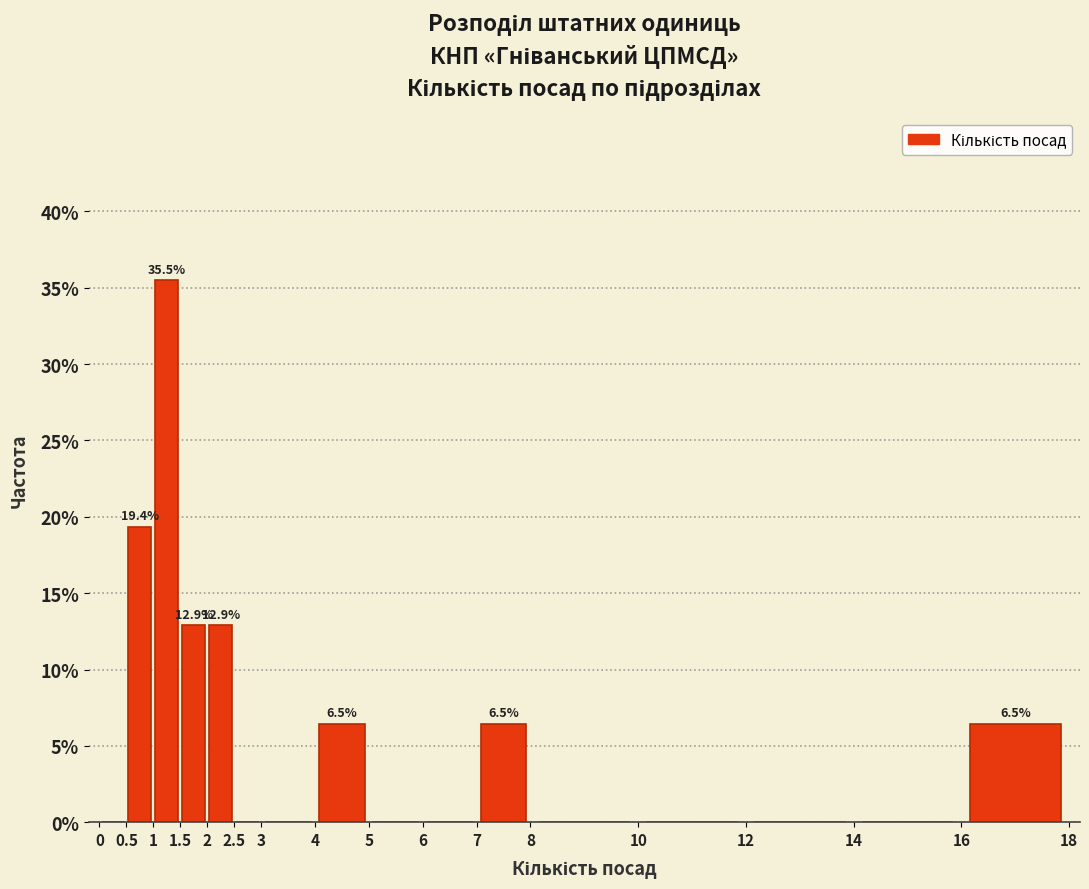

Which range on the x-axis has the tallest bar?

1 to 1.5